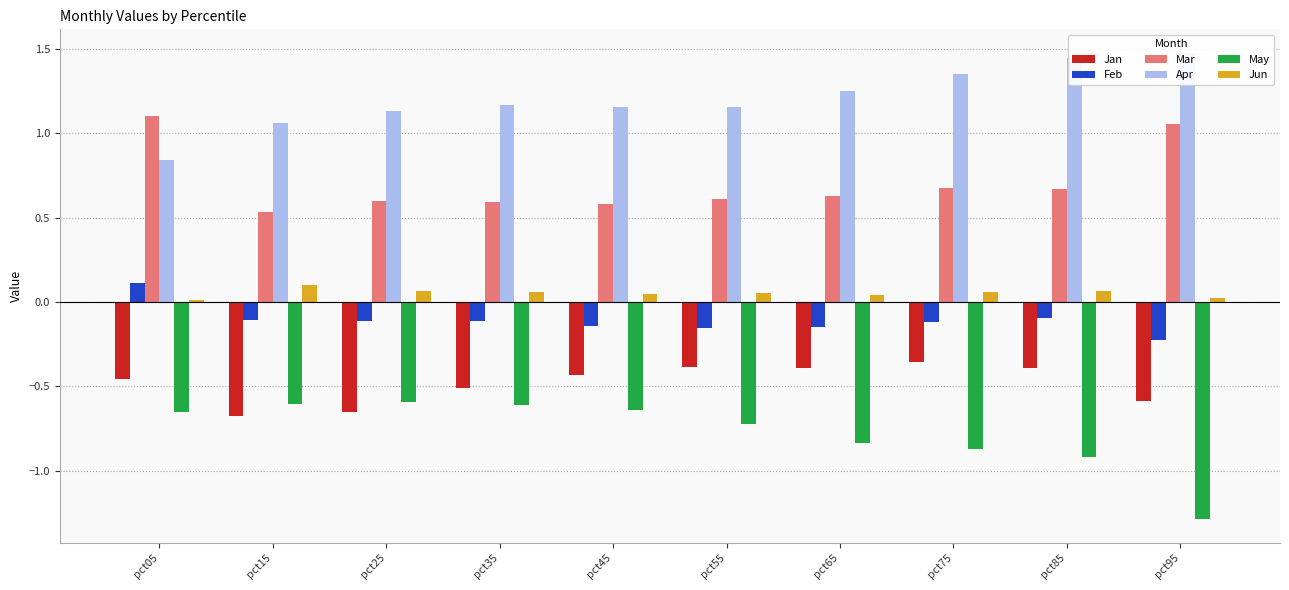

What is the difference between the maximum and minimum values in the Jun series?

0.1